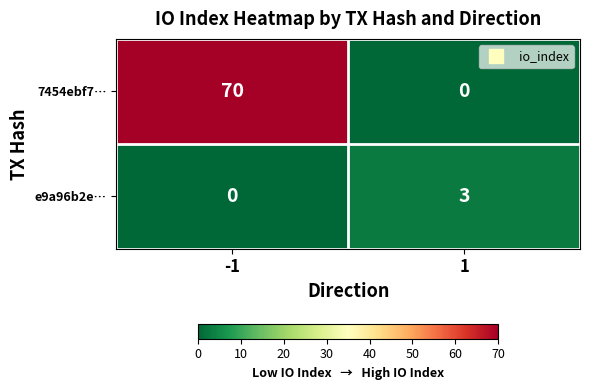

Reading left to right, what are all the values shown in this chart?

7454ebf7…: 70	0
e9a96b2e…: 0	3